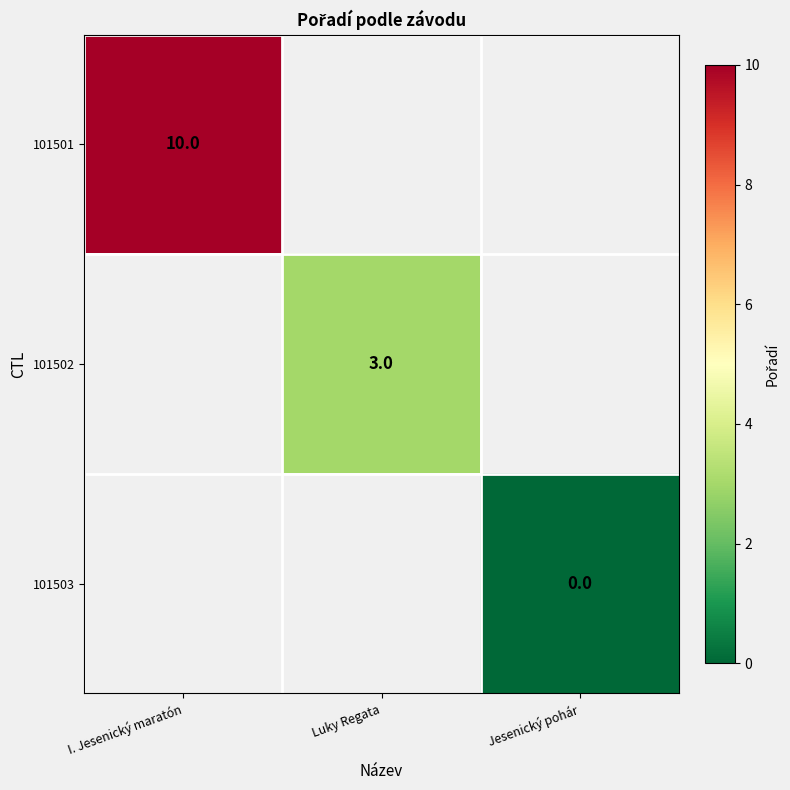

Is the value of 101502 at Luky Regata greater than the value of 101501 at I. Jesenický maratón?

No